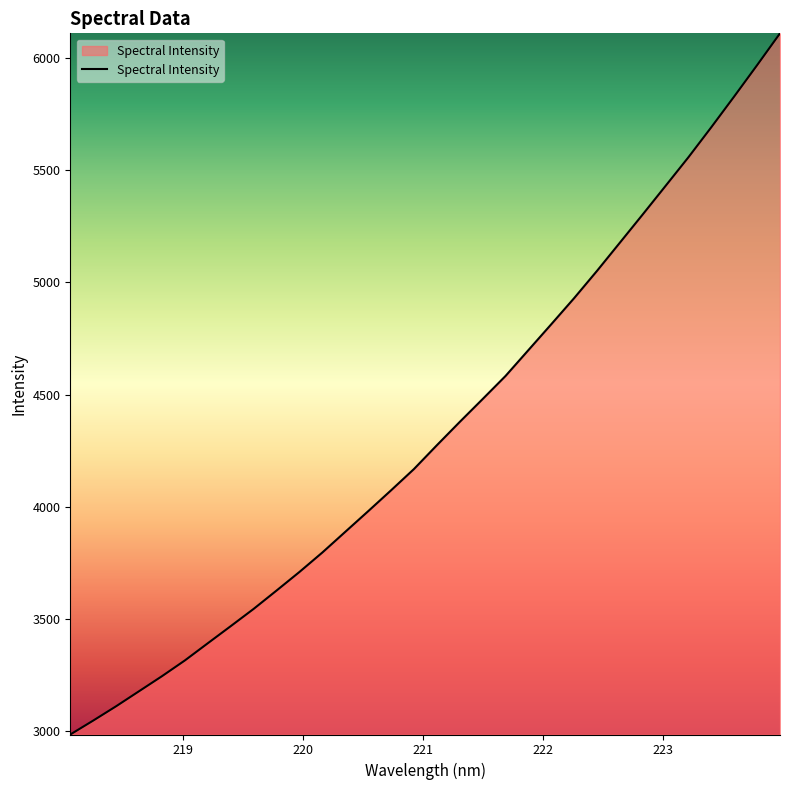

What is the average value?

4337.3